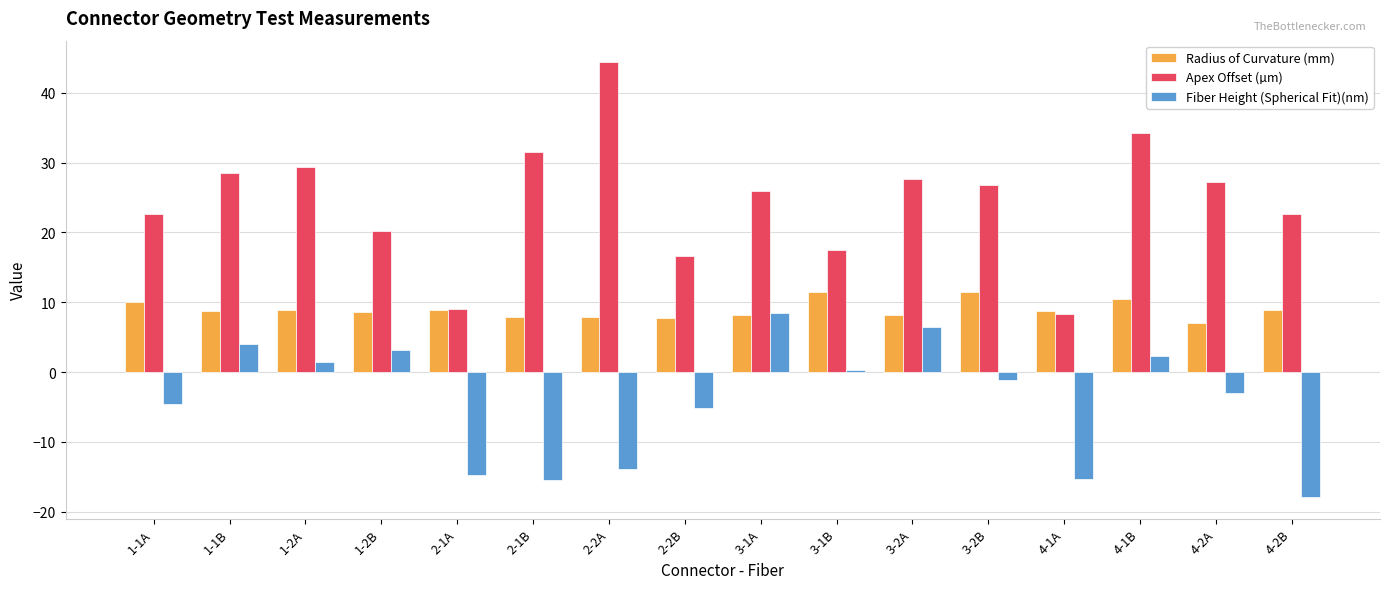

What is the value of the Fiber Height (Spherical Fit)(nm) bar at the 5th from the left?

-14.7